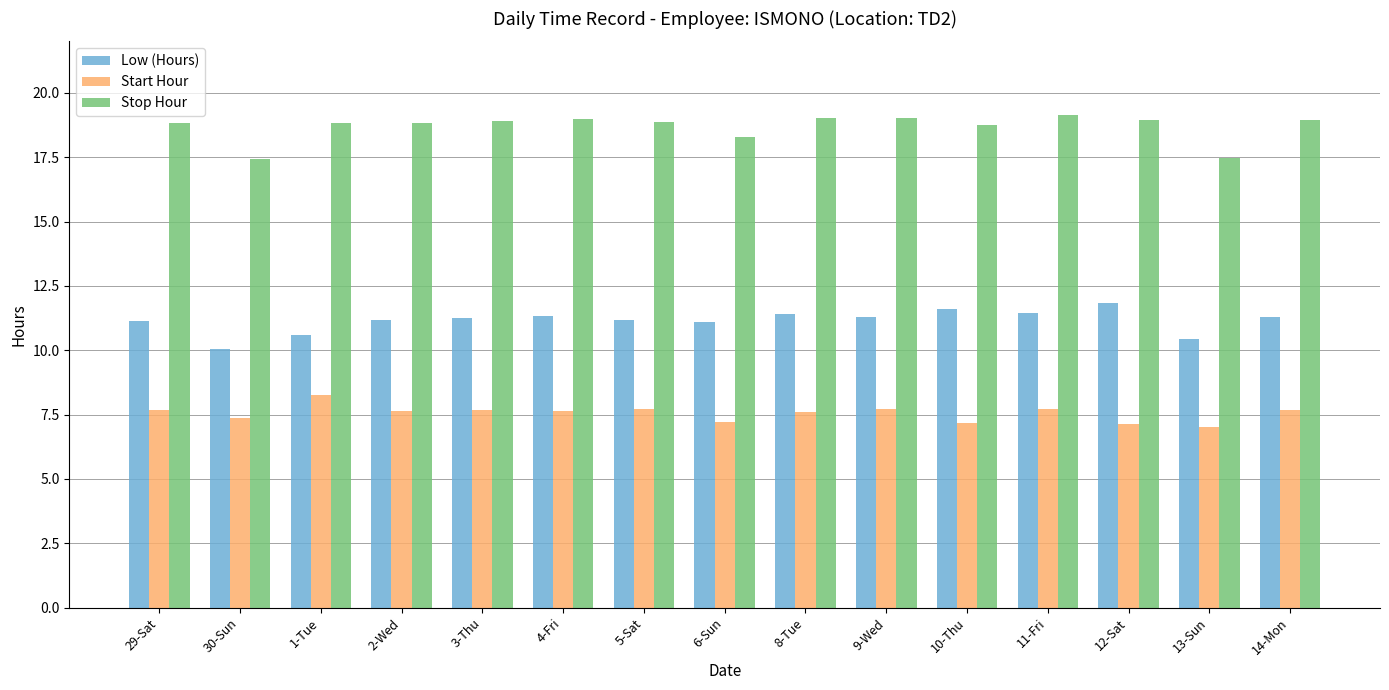

How many bars are there in each group?

3